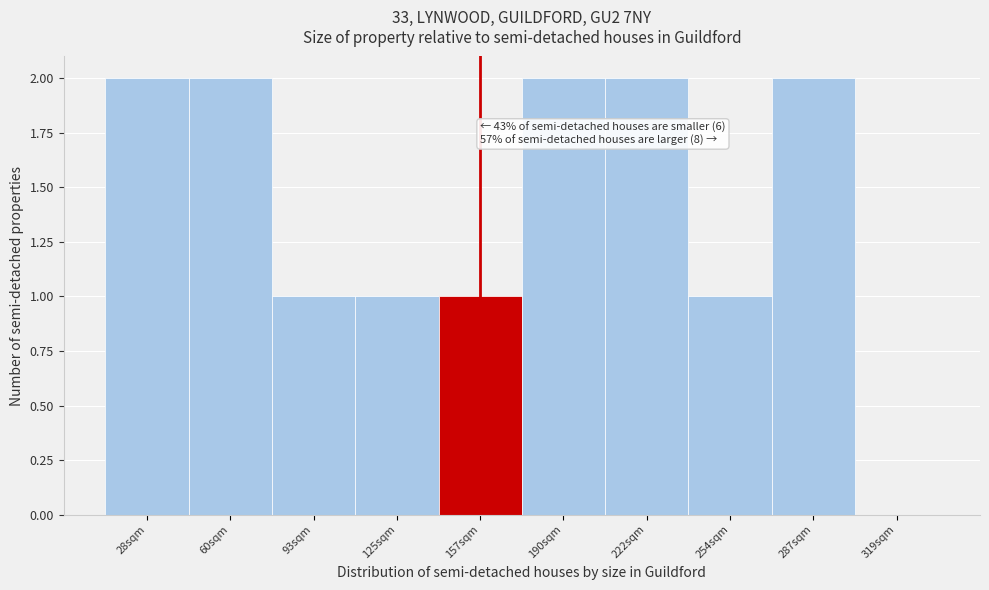

Reading left to right, extract all data points from this chart.

28sqm=2	60sqm=2	93sqm=1	125sqm=1	157sqm=1	190sqm=2	222sqm=2	254sqm=1	287sqm=2	319sqm=0